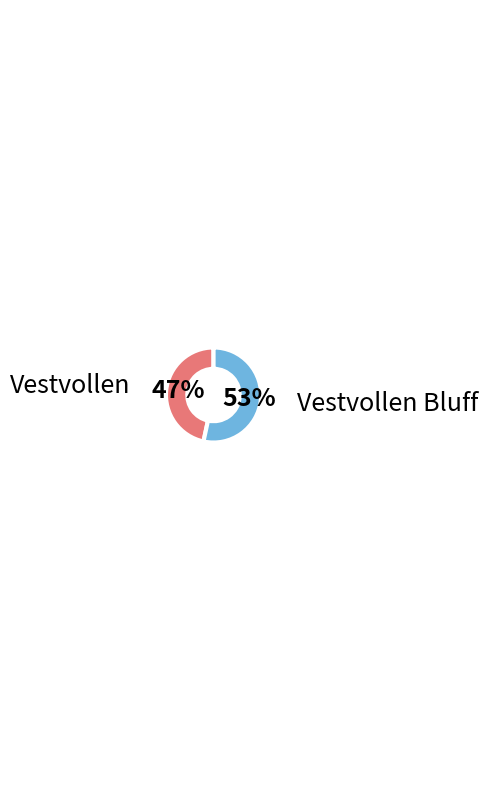

The Vestvollen Bluff slice represents 53% of the pie. True or false?

True